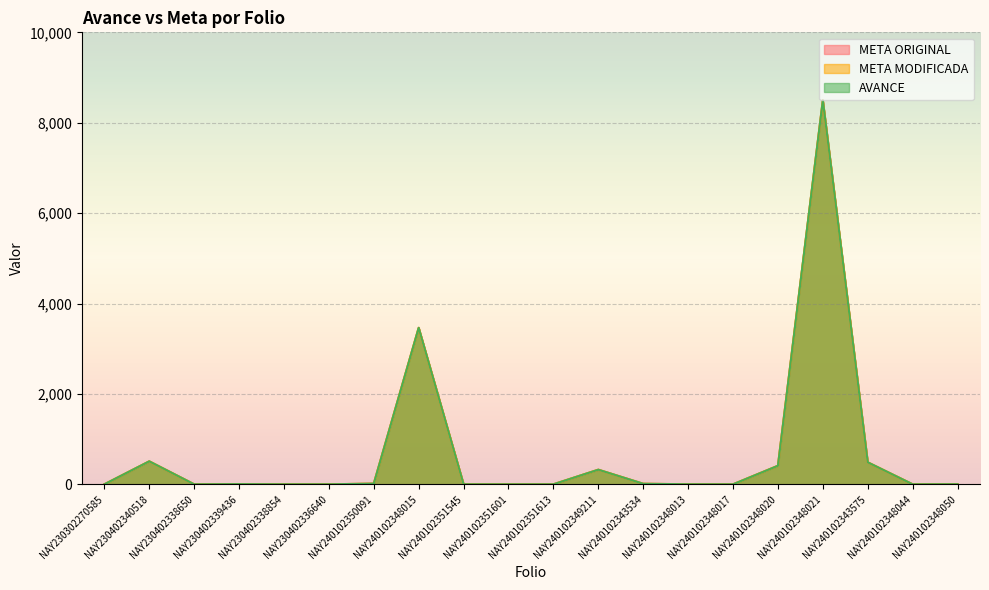

What is the minimum value for AVANCE?

1.0